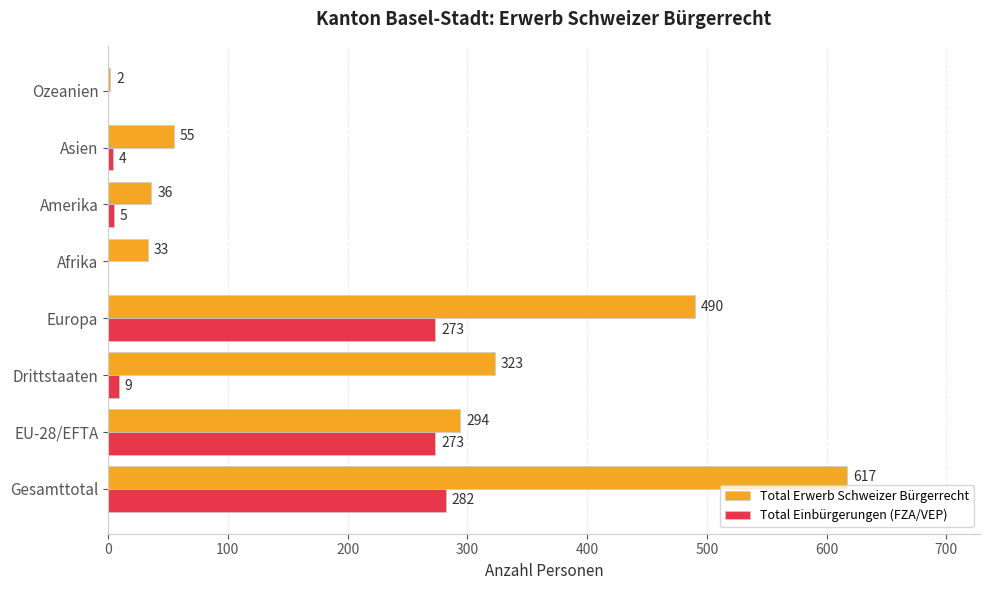

The value of Total Einbürgerungen (FZA/VEP) at Drittstaaten is 9. True or false?

True